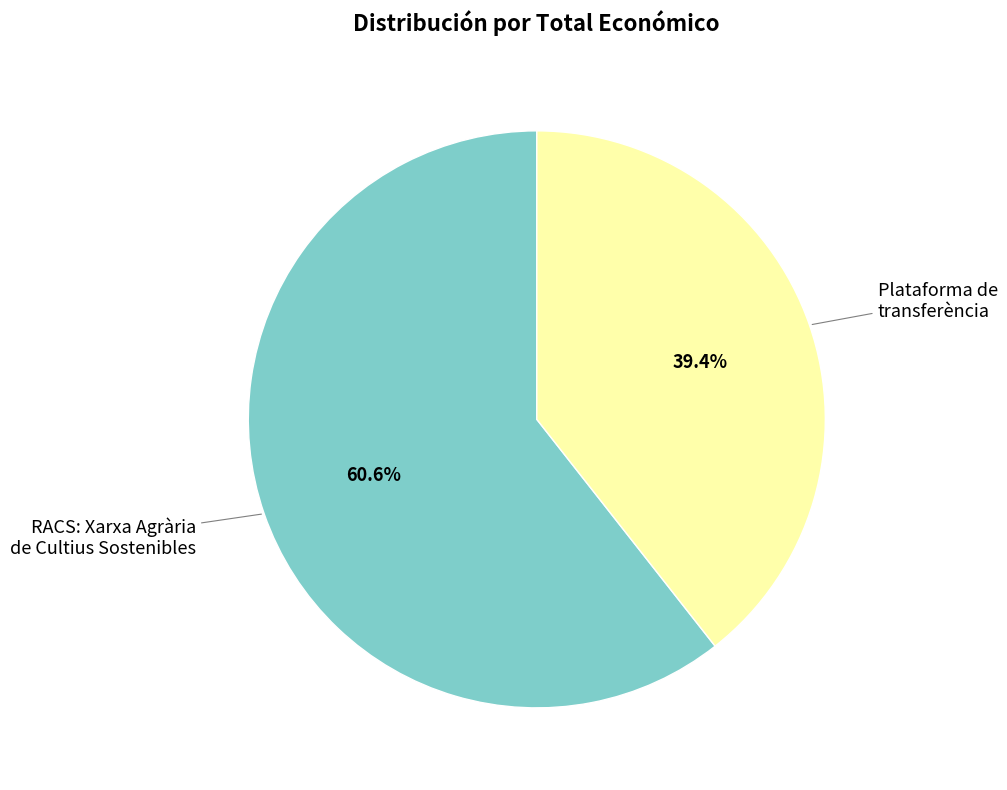

To the nearest percent, what is the average slice percentage?

50%